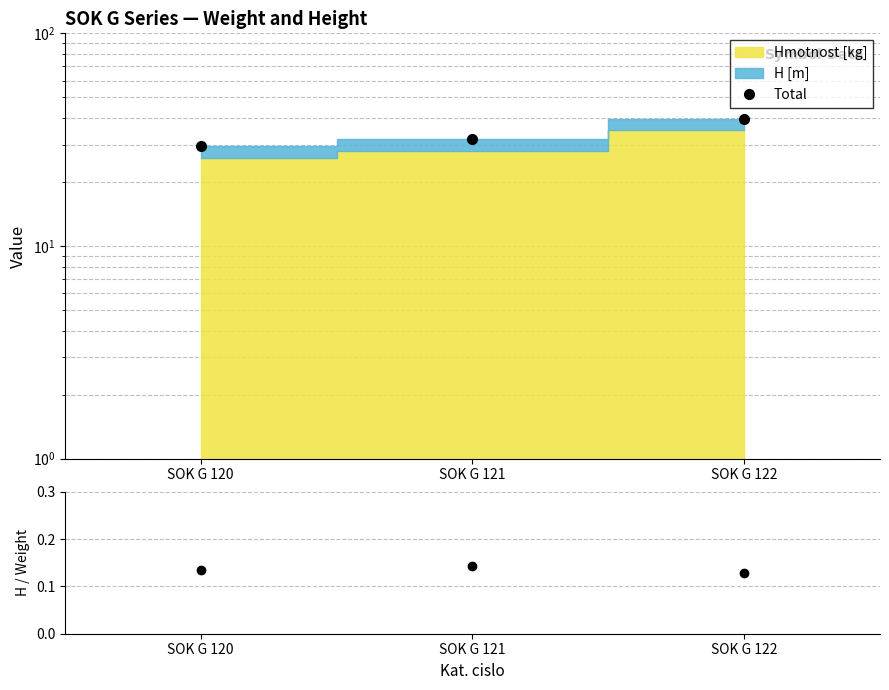

What is the sum of the Total values at SOK G 122 and SOK G 121?

71.5